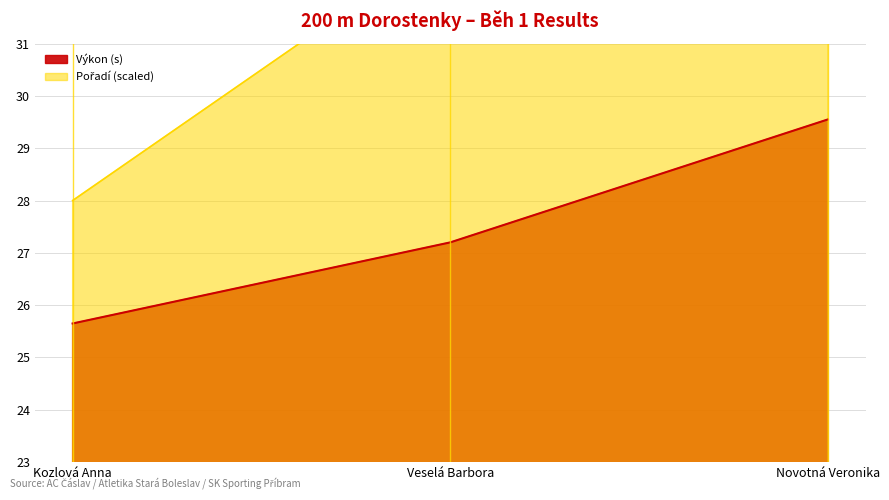

True or false: Pořadí has a value of 38.0 at Novotná Veronika.

True